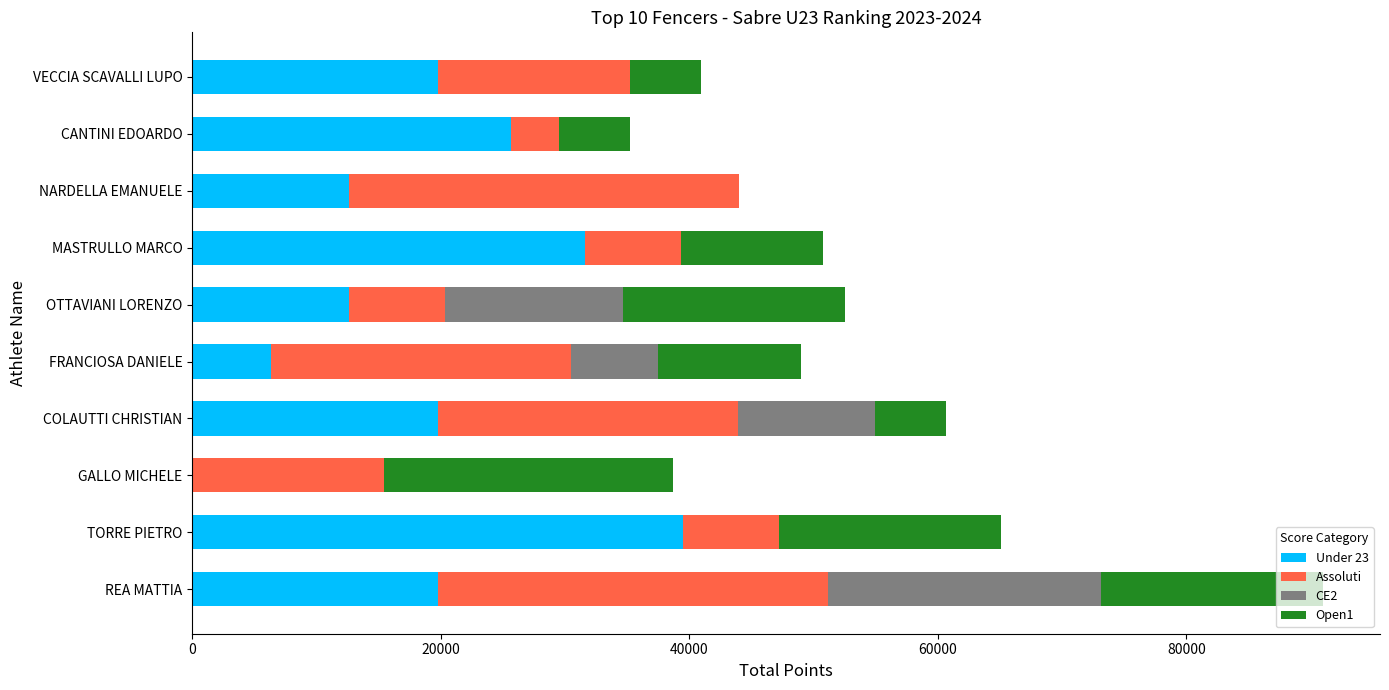

At which label does Under 23 reach its peak?

TORRE PIETRO